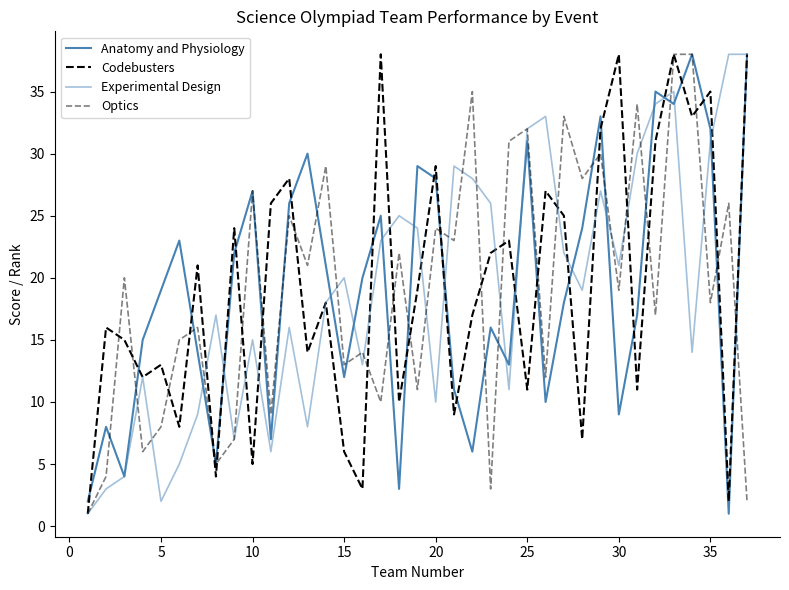

Rank the series by their maximum value, from highest to lowest.

Anatomy and Physiology, Codebusters, Experimental Design, Optics